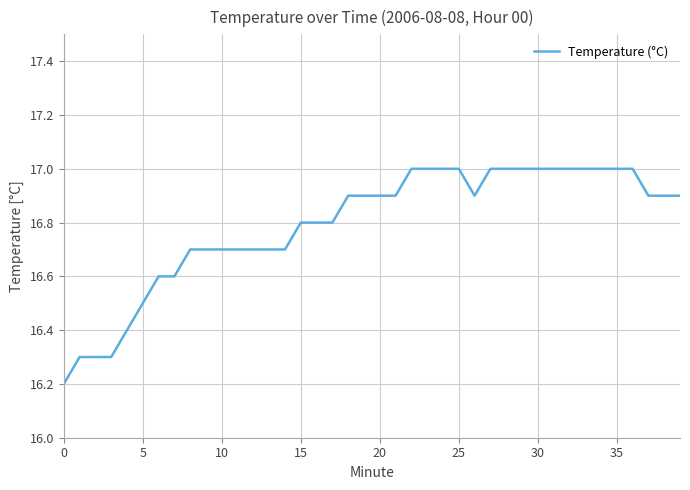

What is the greatest value displayed?

17.0